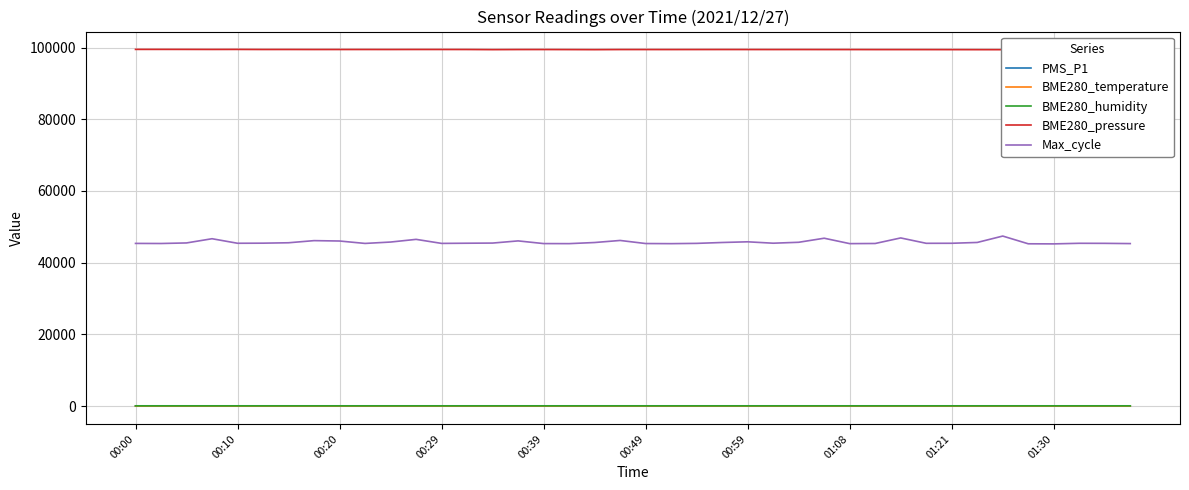

The value of BME280_temperature at 17 is 11.2. True or false?

True